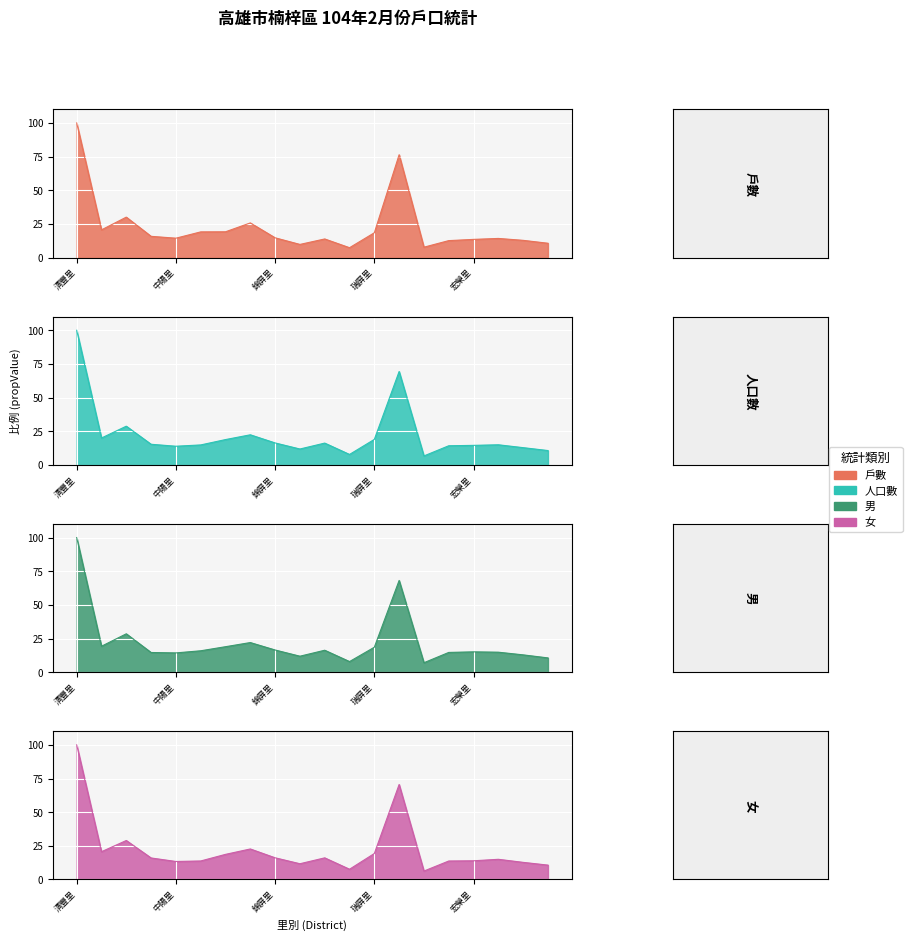

How many interior local valleys does the 男 series have?

5